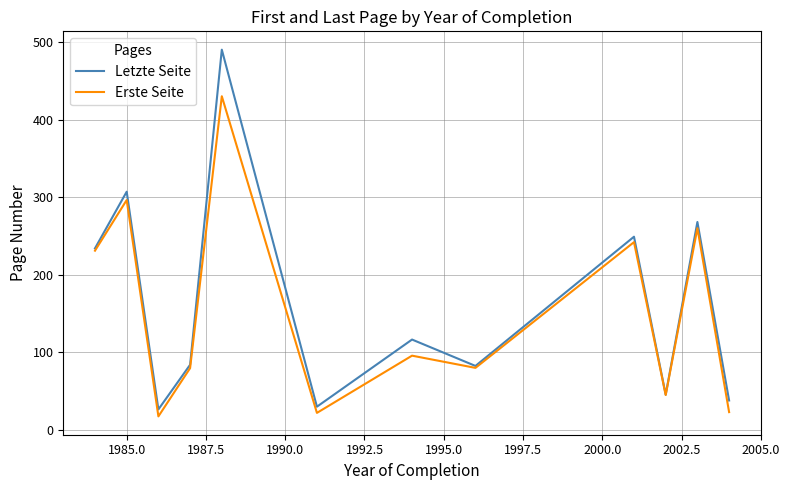

What is the lowest value of the Erste Seite series?

17.5